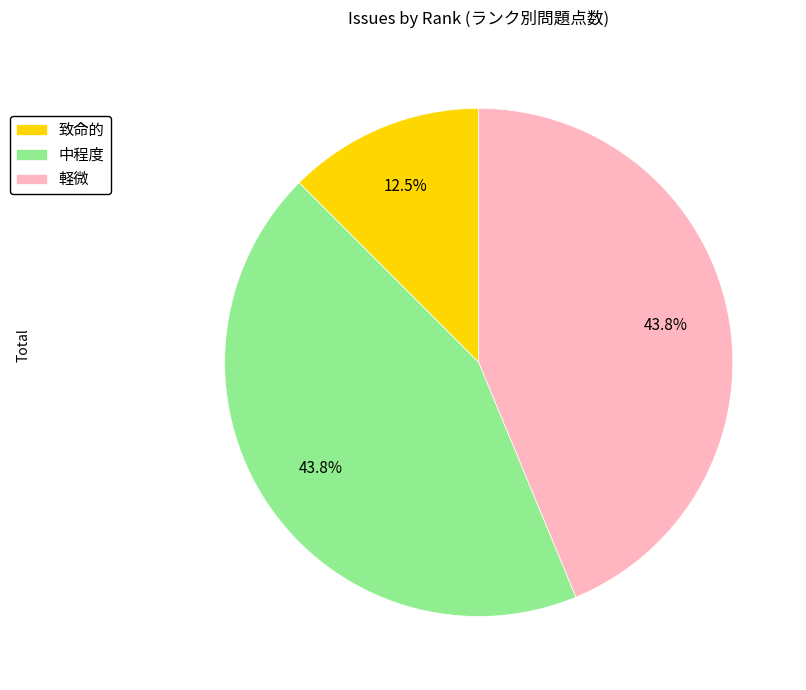

Does any single category account for the majority?

No